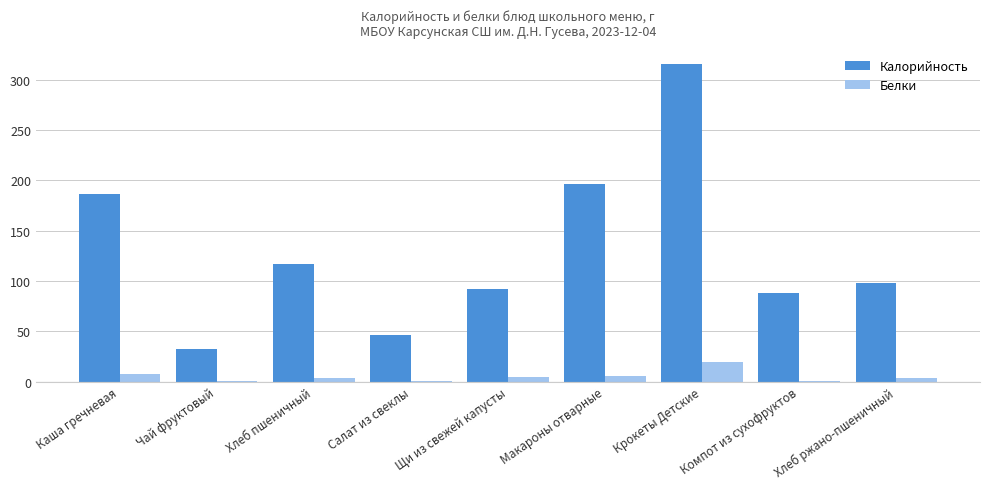

What is the total value across all series at Хлеб пшеничный?

121.0